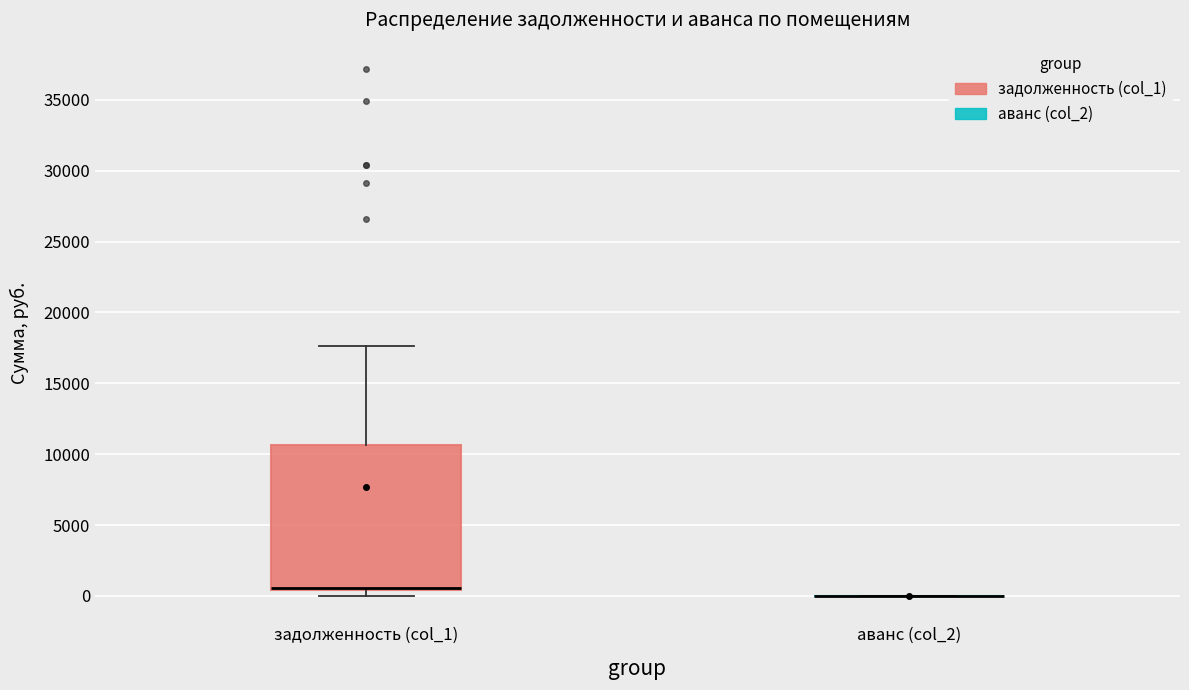

Reading left to right, transcribe this box plot: for each box, give where its median line is, the range the box spans, and where its two whiskers end, as read against the y-axis. The values are not printed on the chart, so give them approximately, as read against the axis.

задолженность (col_1): median 500 (drawn on the box's lower edge), box 500 to 10500, whiskers 0 to 17500
аванс (col_2): box collapsed to a line at 0, whiskers 0 to 0